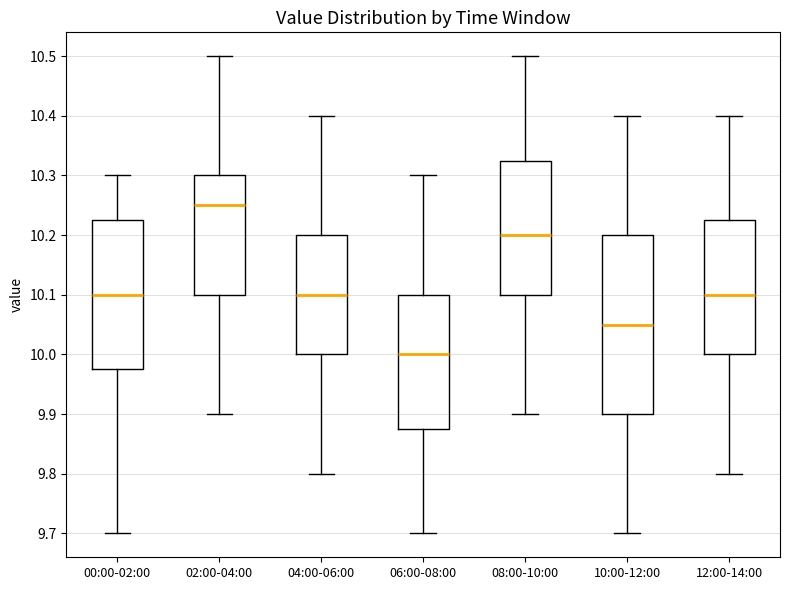

Where is the upper edge of the box for 08:00-10:00 on the y-axis? The values are not printed on the chart, so give them approximately, as read against the axis.

10.33